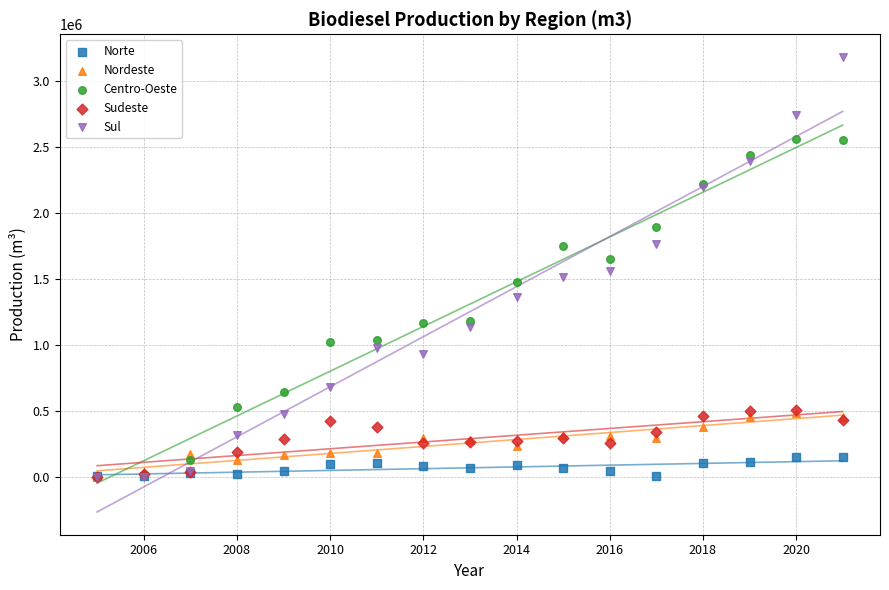

What are all the series names shown in the legend?

Norte, Nordeste, Centro-Oeste, Sudeste, Sul